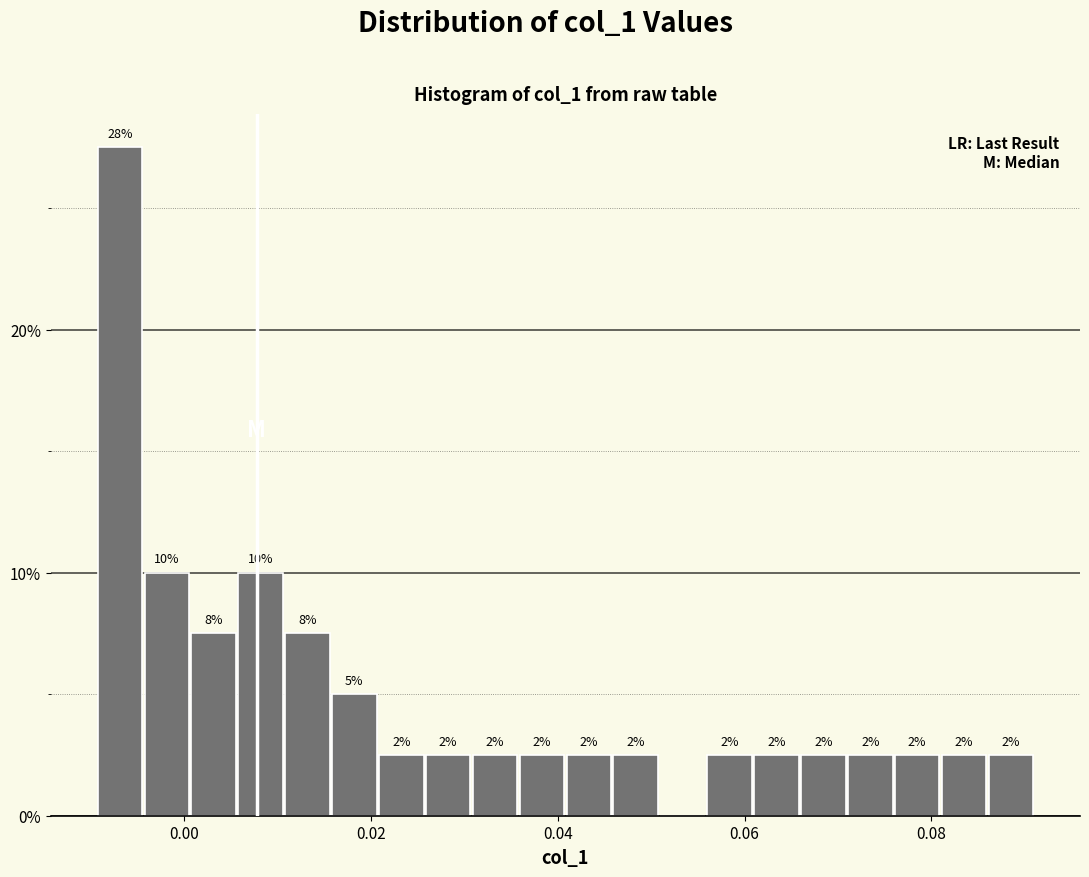

Read against the x-axis, roughly where is the centre of the tallest bar?

-0.006